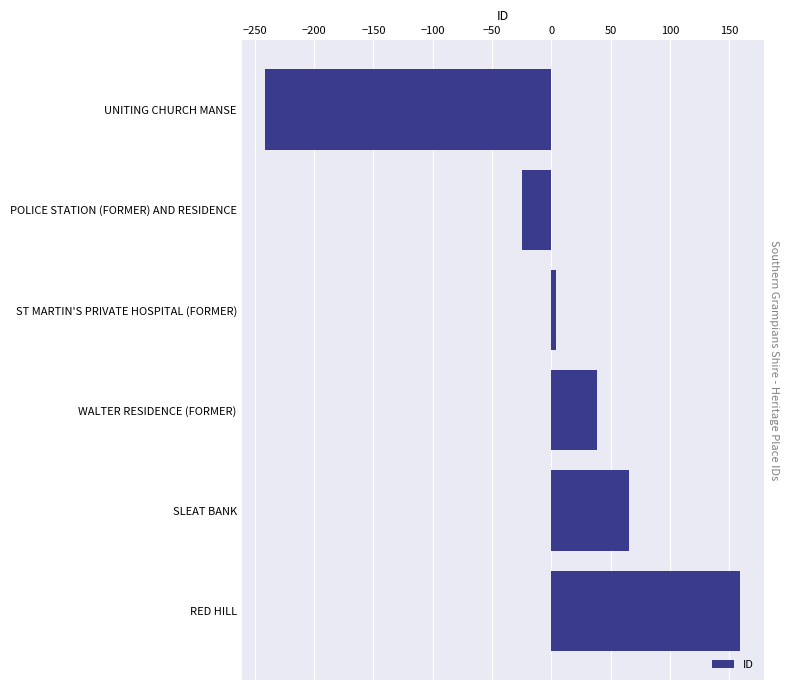

True or false: the data shows 114 at SLEAT BANK.

False